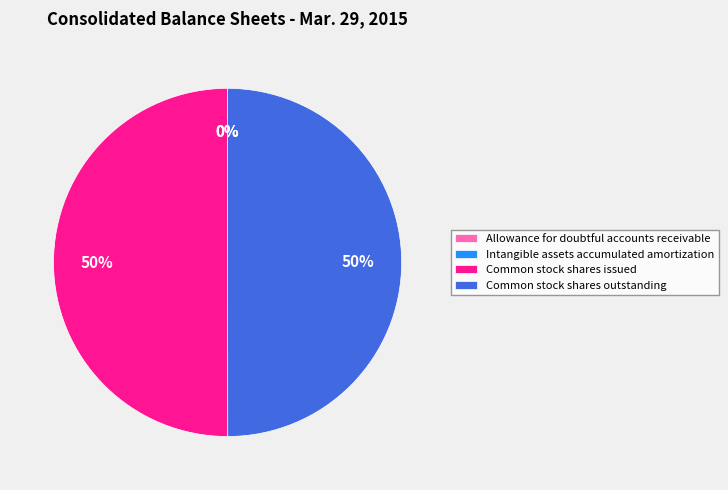

To the nearest percent, what portion does Common stock shares issued represent?

50%